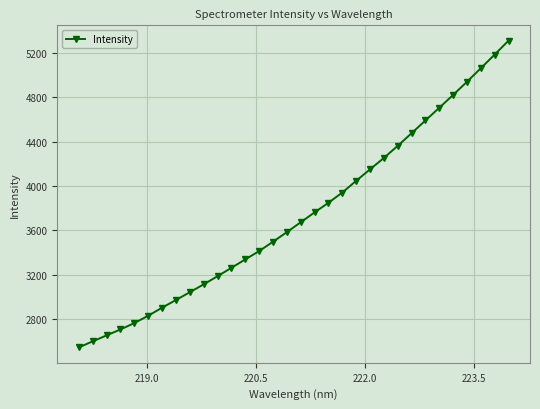

How many lines are shown in the chart?

1